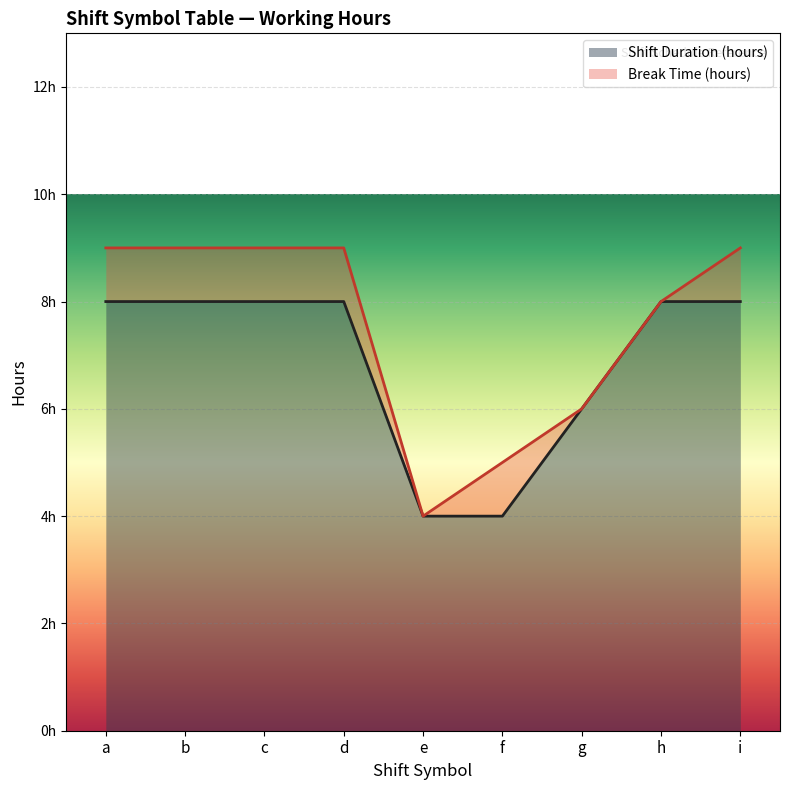

Reading right to left, transcribe all the data shown in this chart.

8	8	6	4	4	8	8	8	8